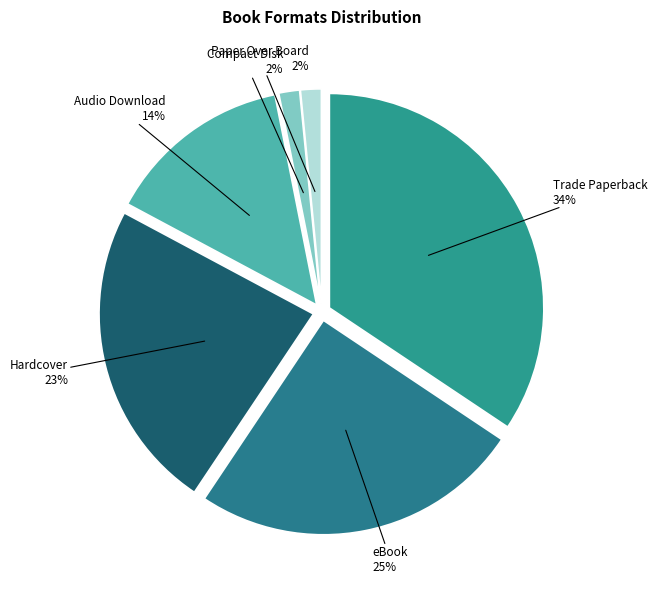

Which slice is the smallest?

Compact Disk